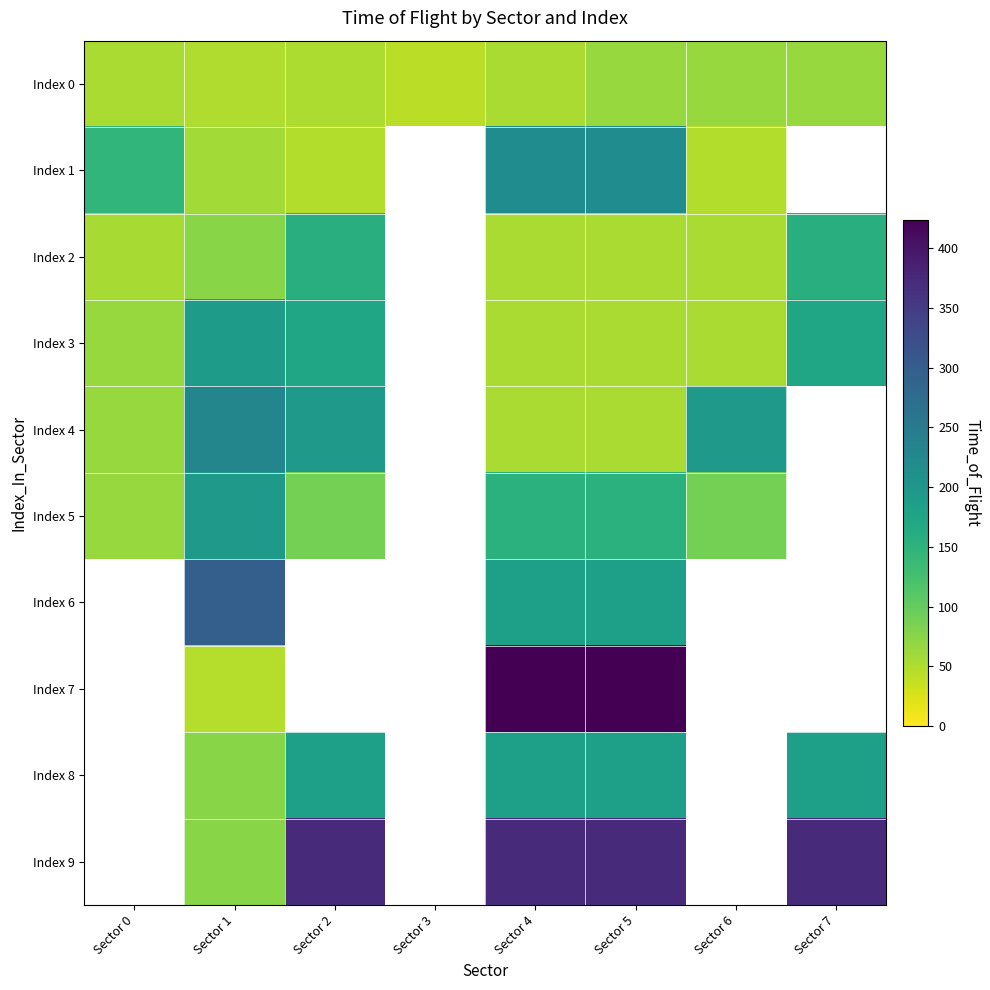

Which has a higher value, Sector 2 or Sector 1?

Sector 2